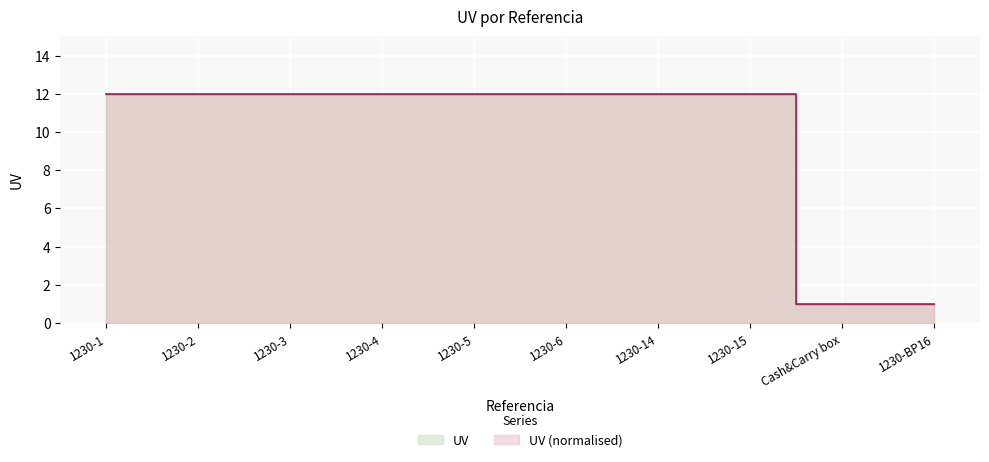

True or false: the data shows 19 at 1230-5.

False